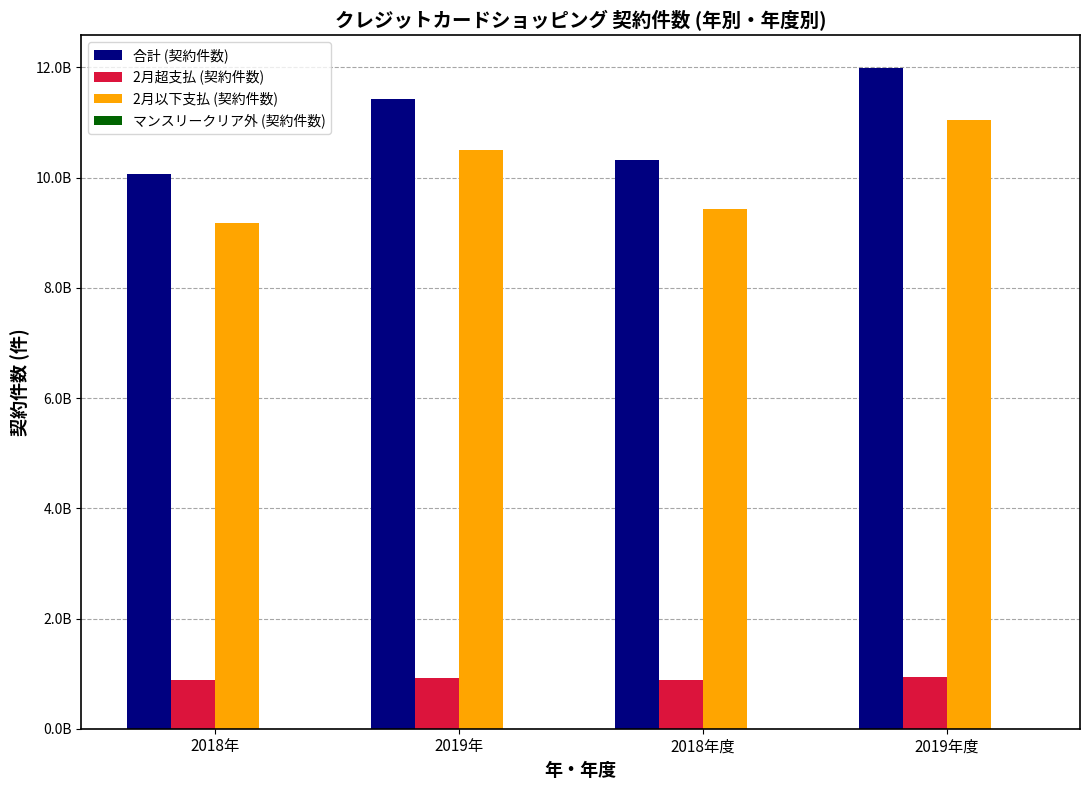

Does the chart contain stacked bars?

No